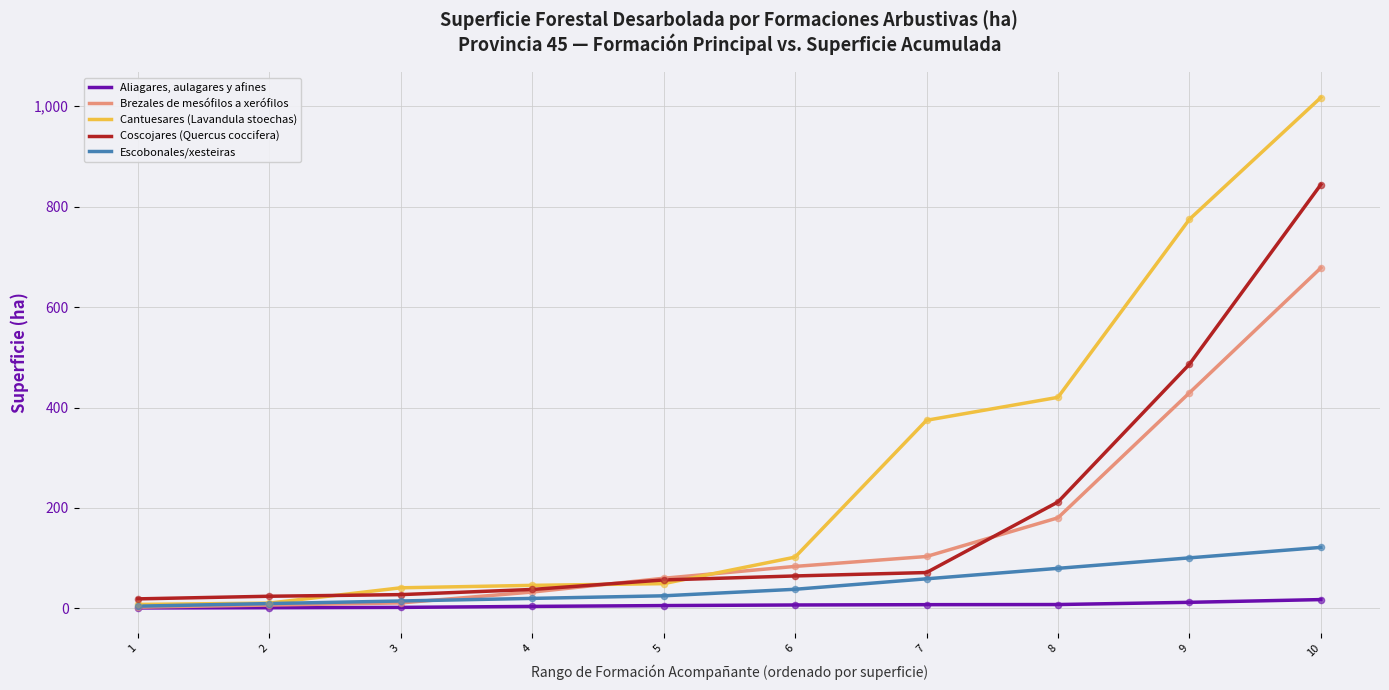

Which series has the largest total across all categories?

Cantuesares (Lavandula stoechas)